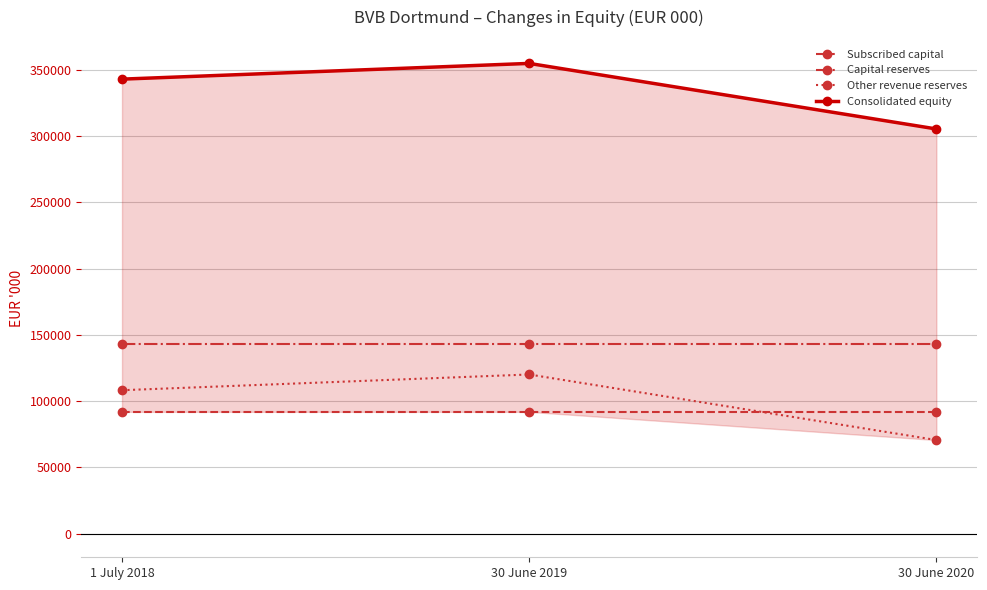

What position from the right is 1 July 2018?

3